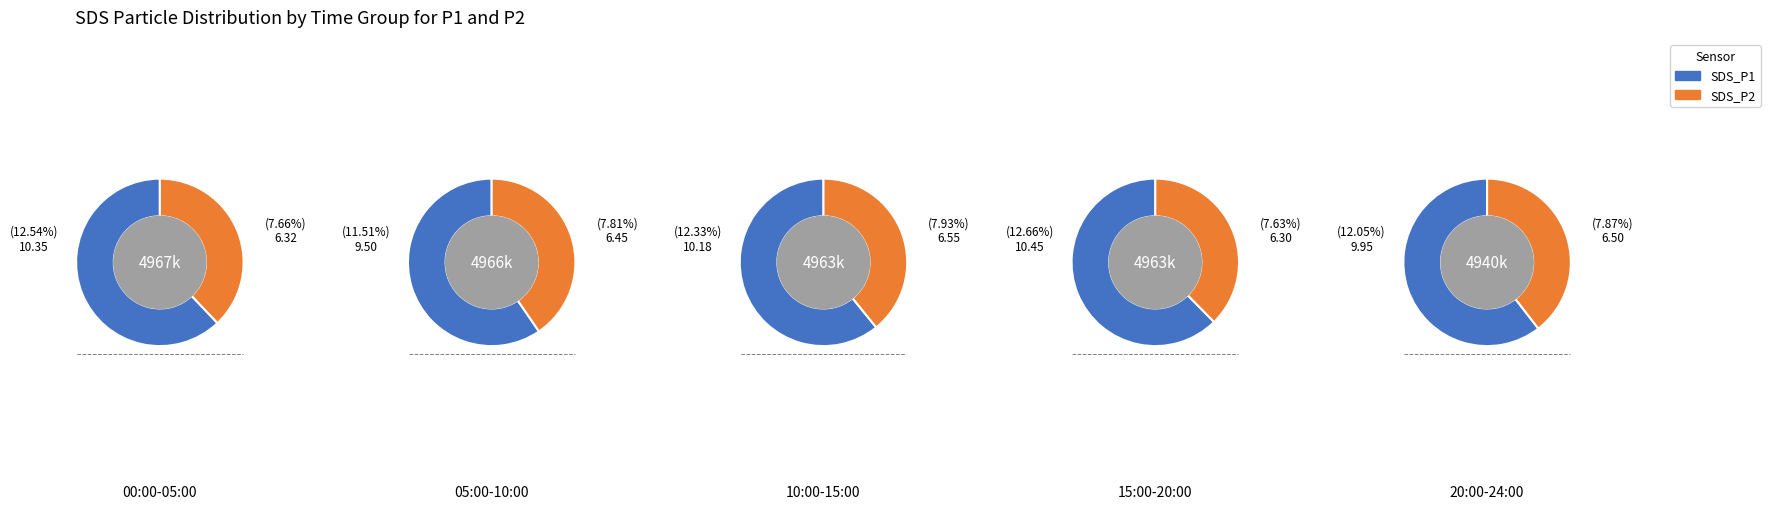

Rank the series at 18 from highest to lowest value.

SDS_P1, SDS_P2